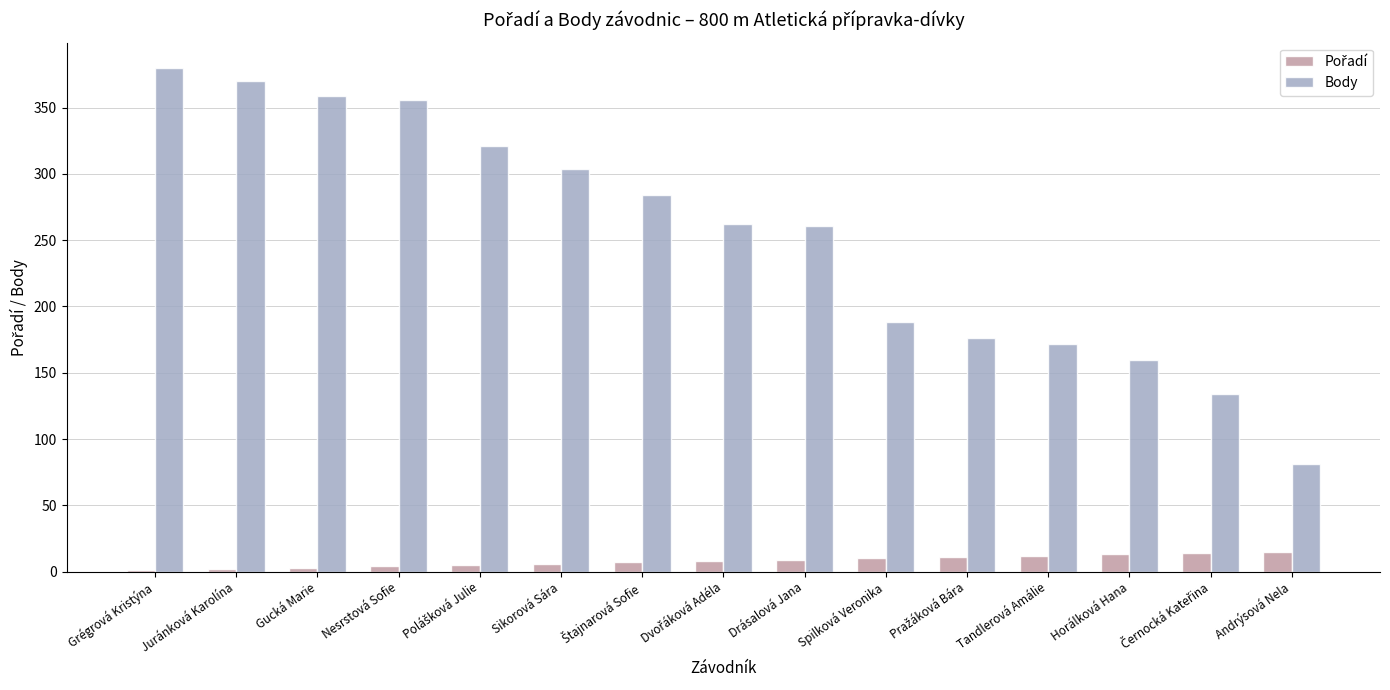

Which series has the largest total across all categories?

Body